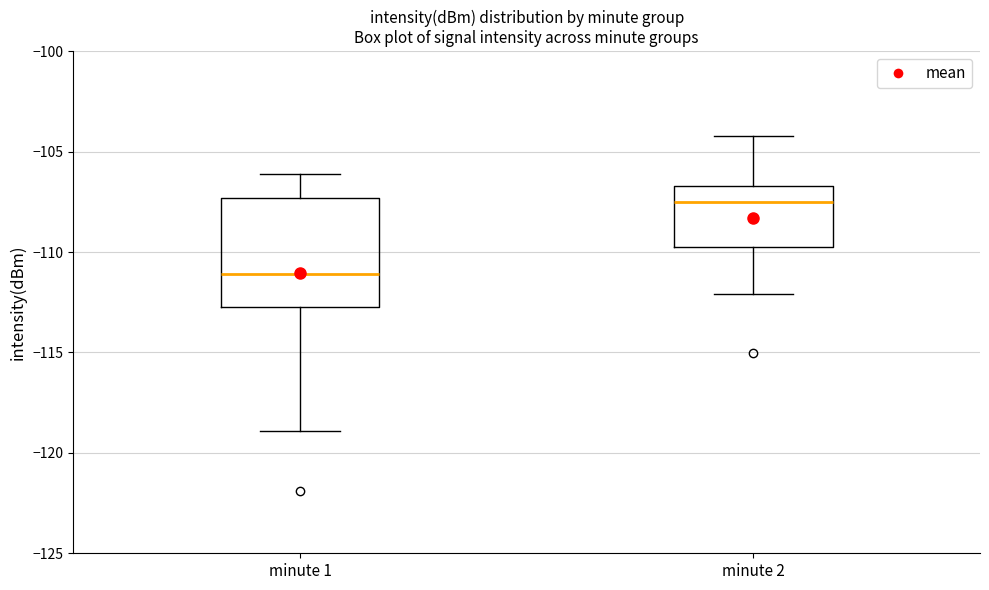

Reading left to right, transcribe this box plot: for each box, give where its median line is, the range the box spans, and where its two whiskers end, as read against the y-axis. The values are not printed on the chart, so give them approximately, as read against the axis.

minute 1: median -111.0, box -113.0 to -107.5, whiskers -119.0 to -106.0
minute 2: median -107.5, box -109.5 to -106.5, whiskers -112.0 to -104.0